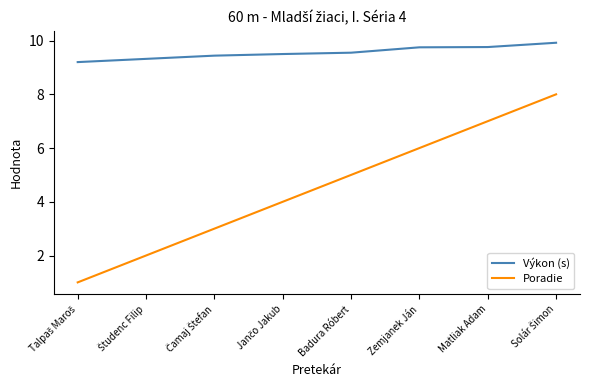

True or false: Poradie has a value of 4.7 at Matliak Adam.

False